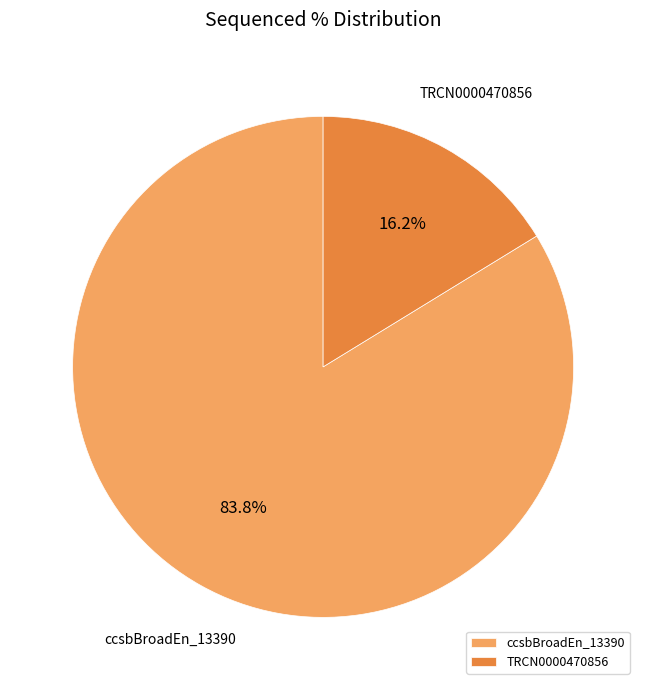

The TRCN0000470856 slice represents 29% of the pie. True or false?

False